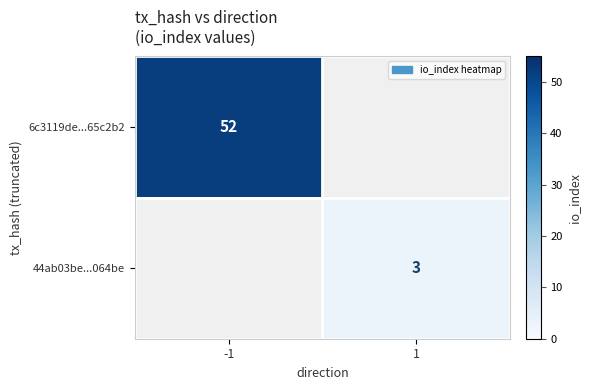

The value of 6c3119de...65c2b2 at -1 is 52. True or false?

True